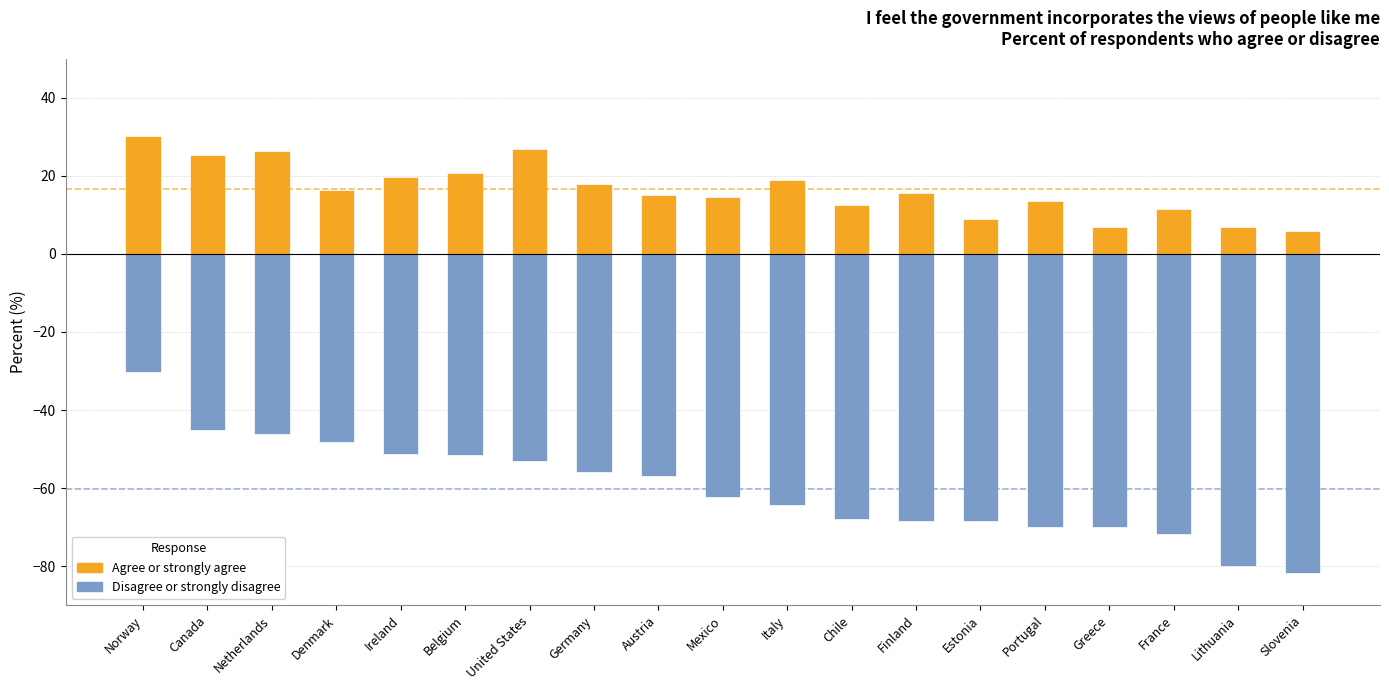

The value of Agree or strongly agree at Germany is 17.9. True or false?

True